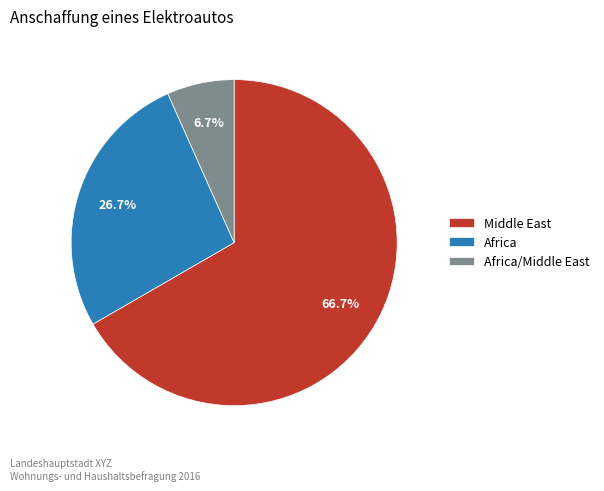

What percentage is NOT represented by Africa?

73.3%